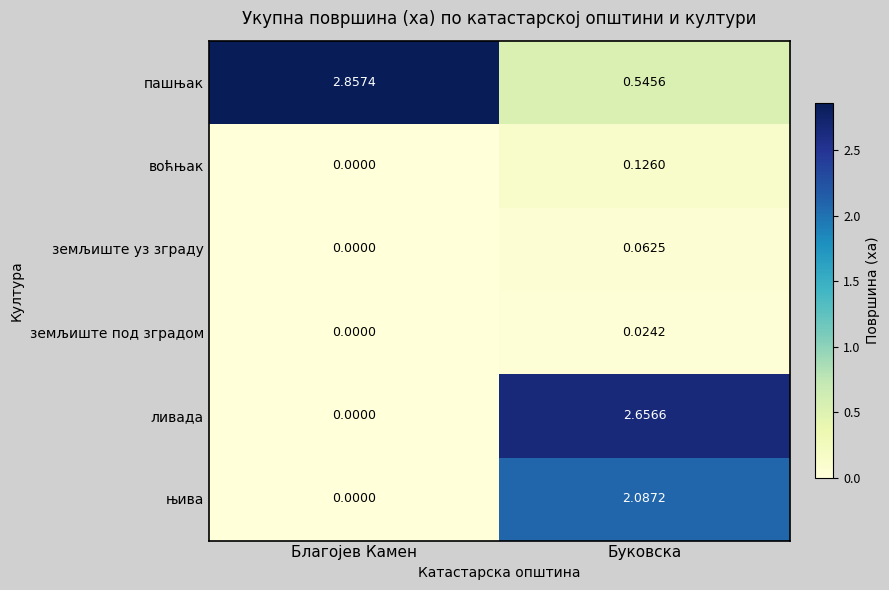

At which category is the sum across all series the highest?

Буковска